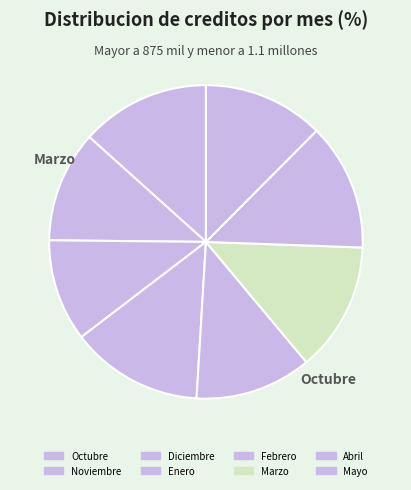

Is it true that Abril is 13% of the pie?

True